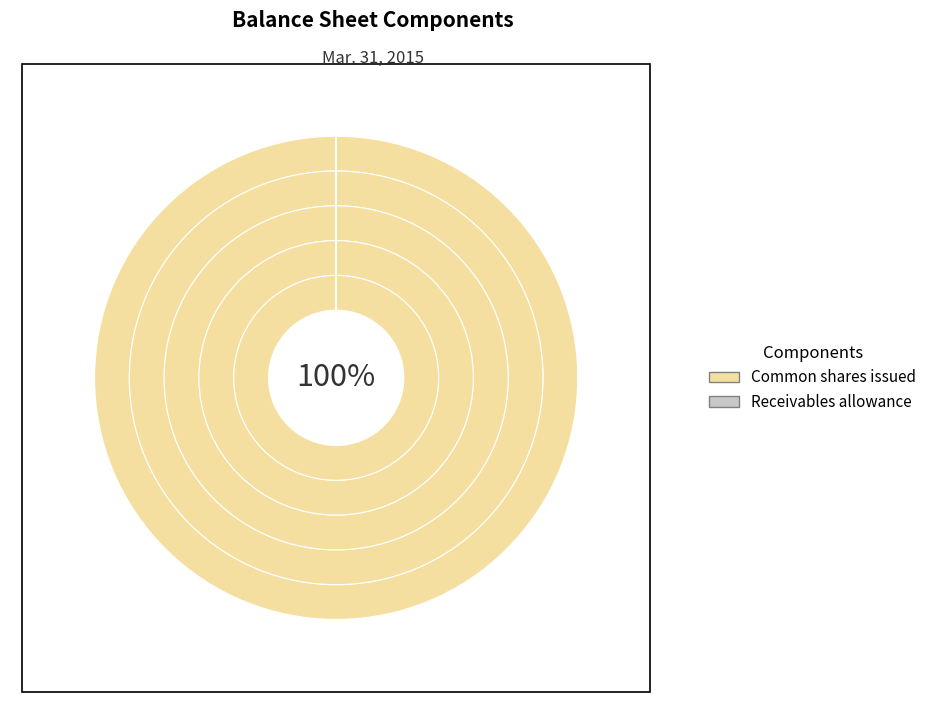

Between Receivables and Common shares issued, which is larger?

Common shares issued